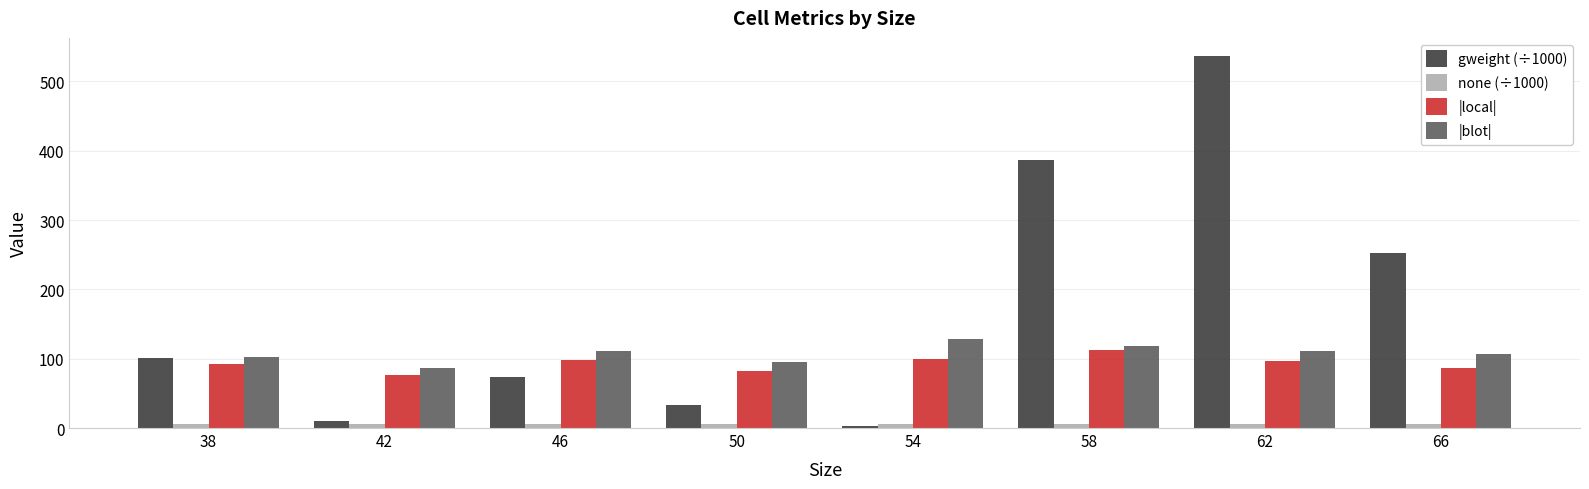

The |blot| series shows 39.1 at 50. True or false?

False